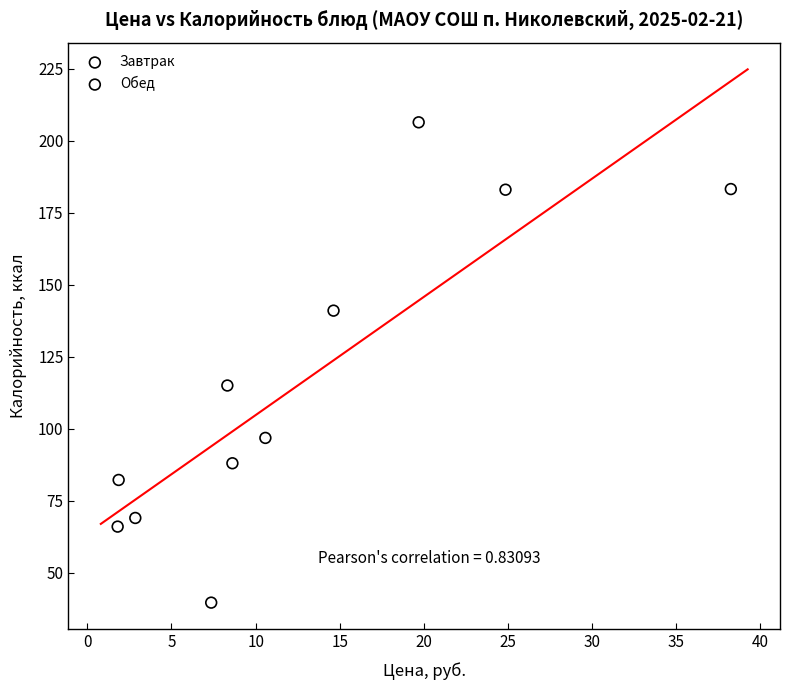

Which series reaches the minimum Y coordinate?

Обед